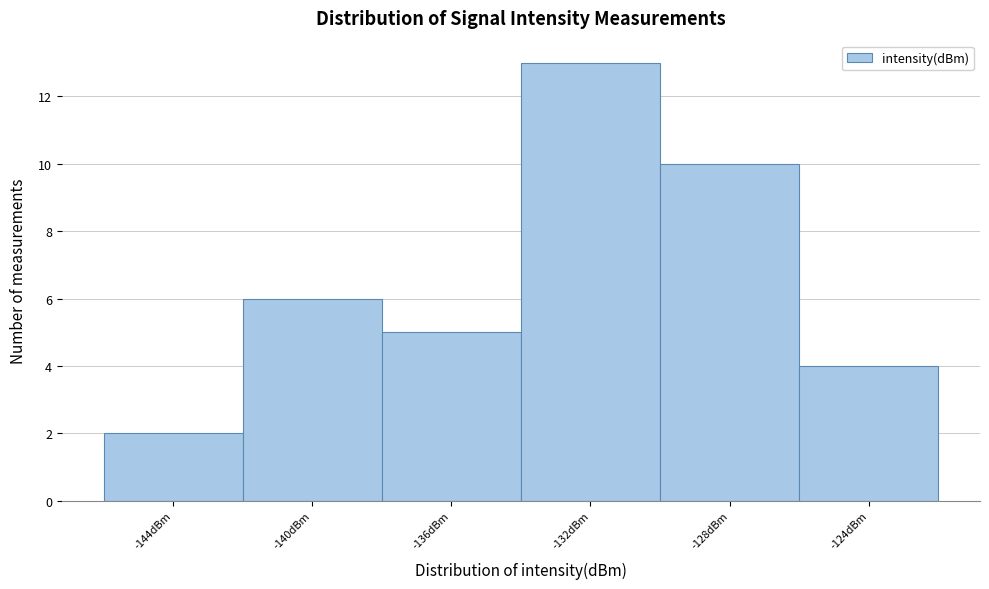

Reading right to left, extract all data points from this chart.

-124dBm=4	-128dBm=10	-132dBm=13	-136dBm=5	-140dBm=6	-144dBm=2